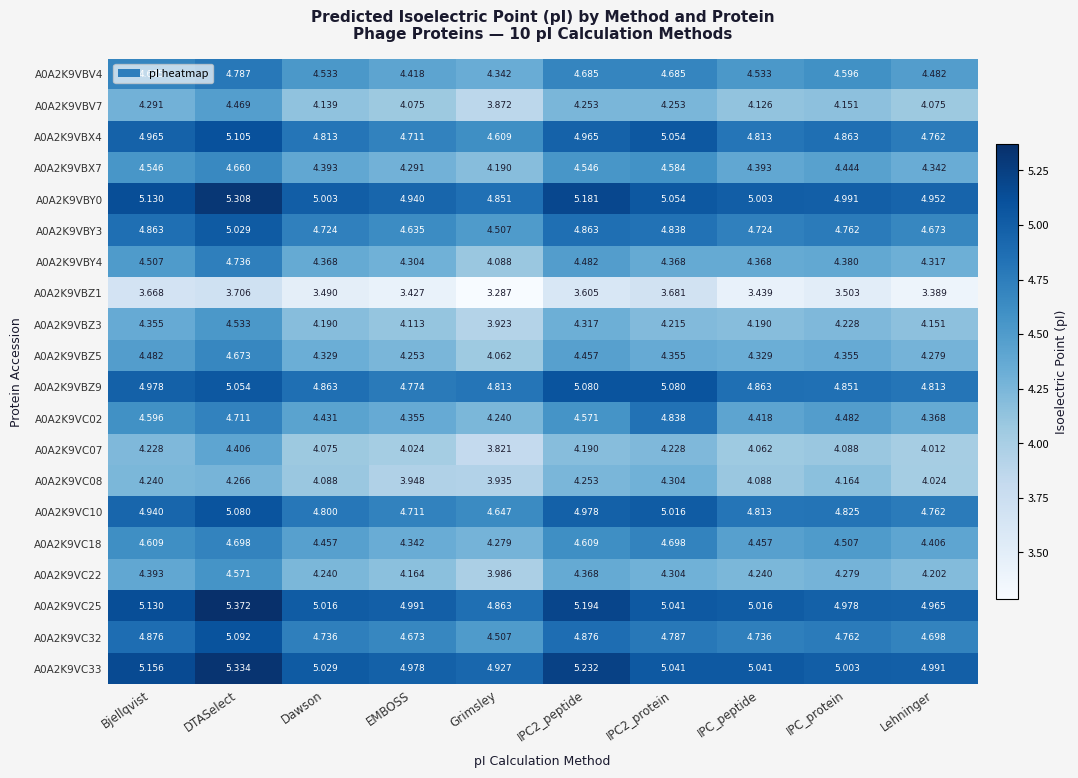

At which category is the sum across all series the highest?

DTASelect